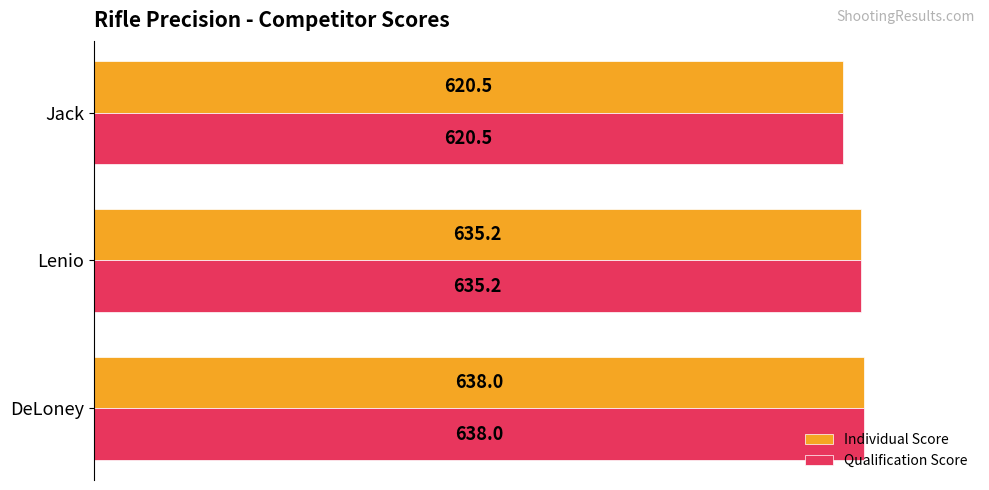

What are all the series names shown in the legend?

Individual Score, Qualification Score